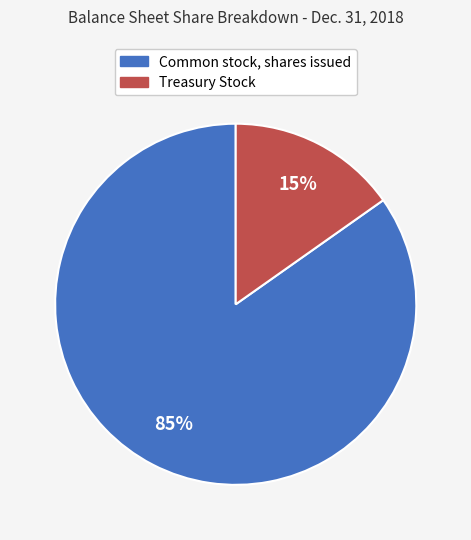

Is the sum of Treasury Stock and Common stock, shares issued greater than half?

Yes